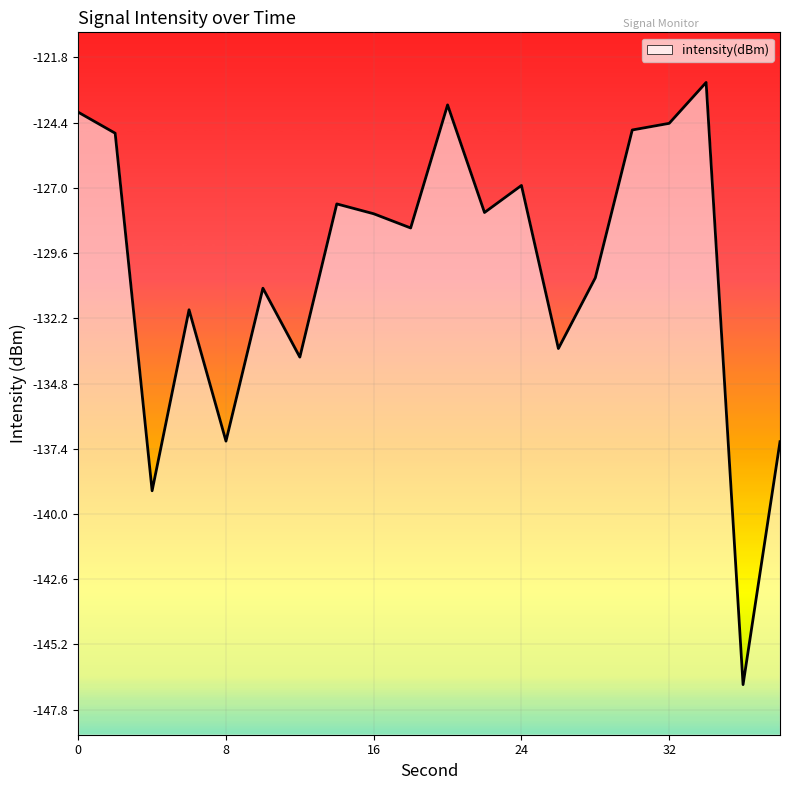

What is the approximate value at 36?

-146.8